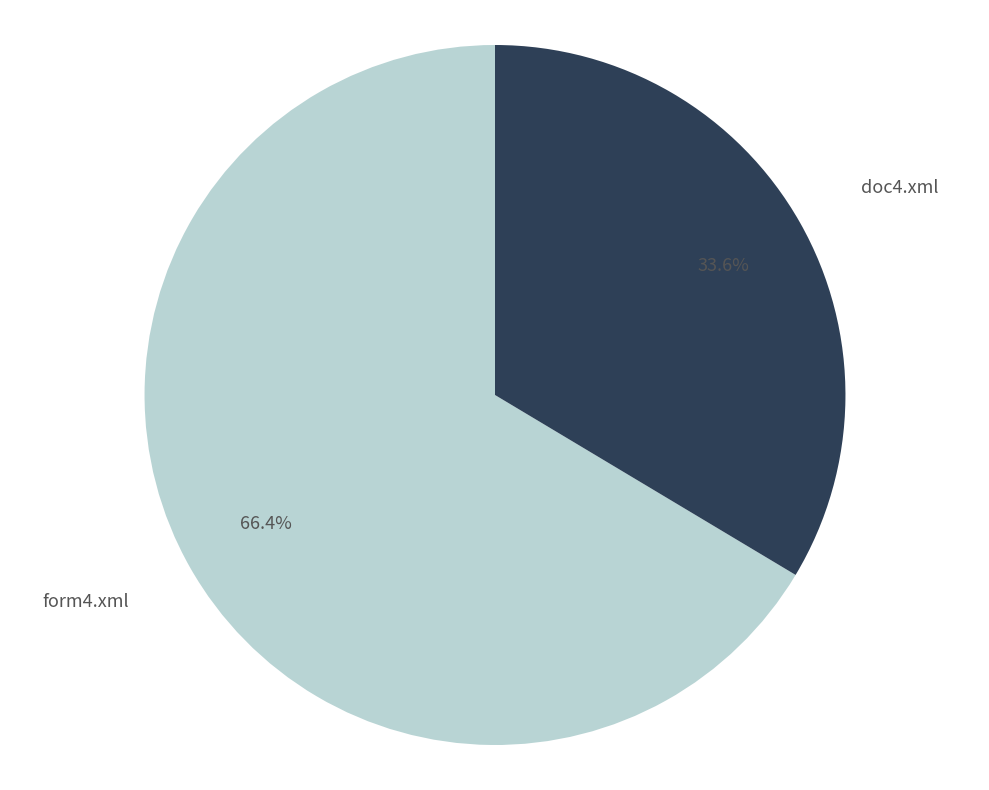

Which slice represents more than half of the pie?

form4.xml